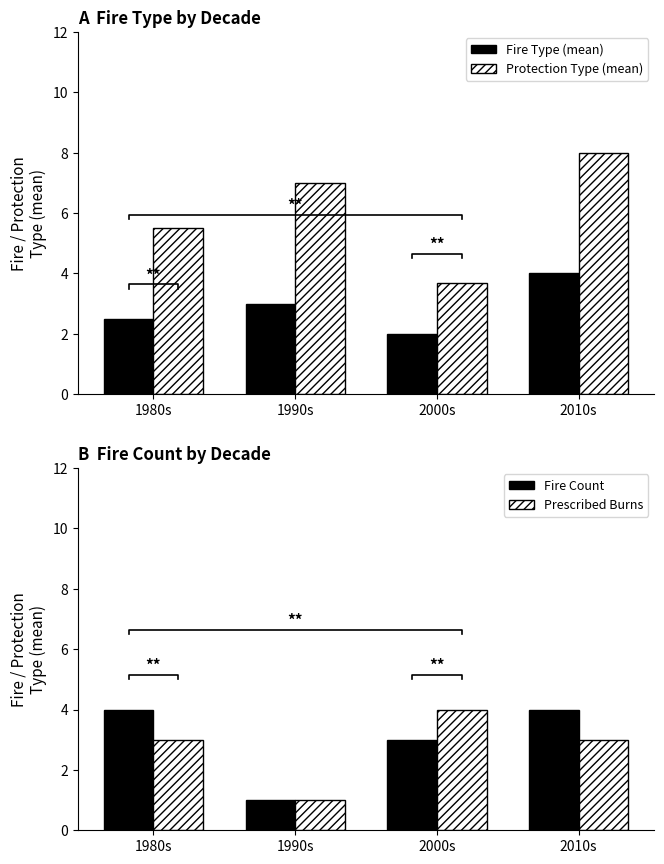

What is the value of the Fire Count bar at the 3rd from the left?

3